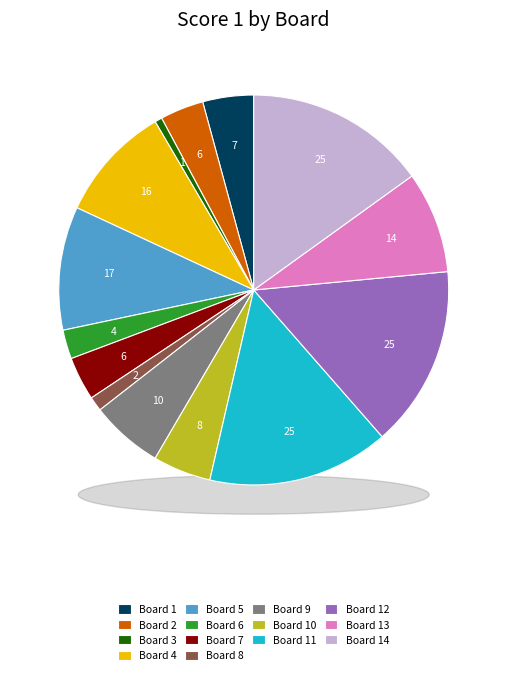

Count the number of slices in the pie.

14